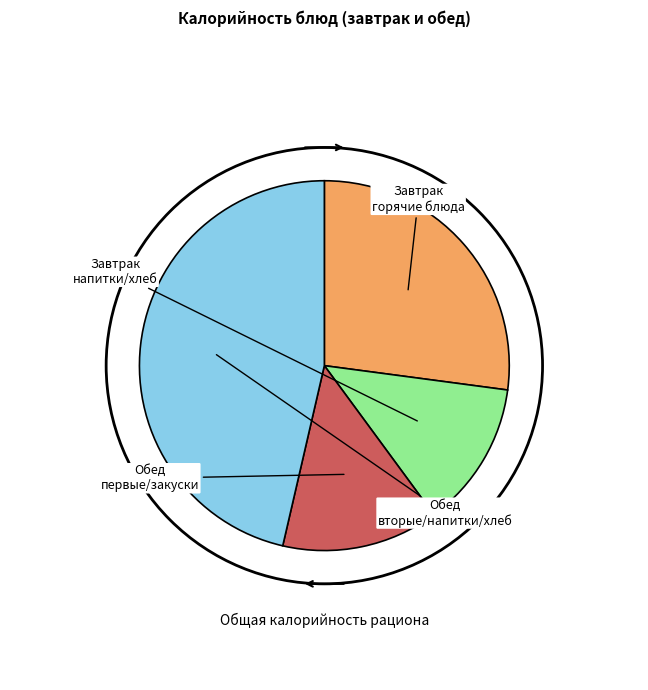

Is there a majority slice in this chart?

No